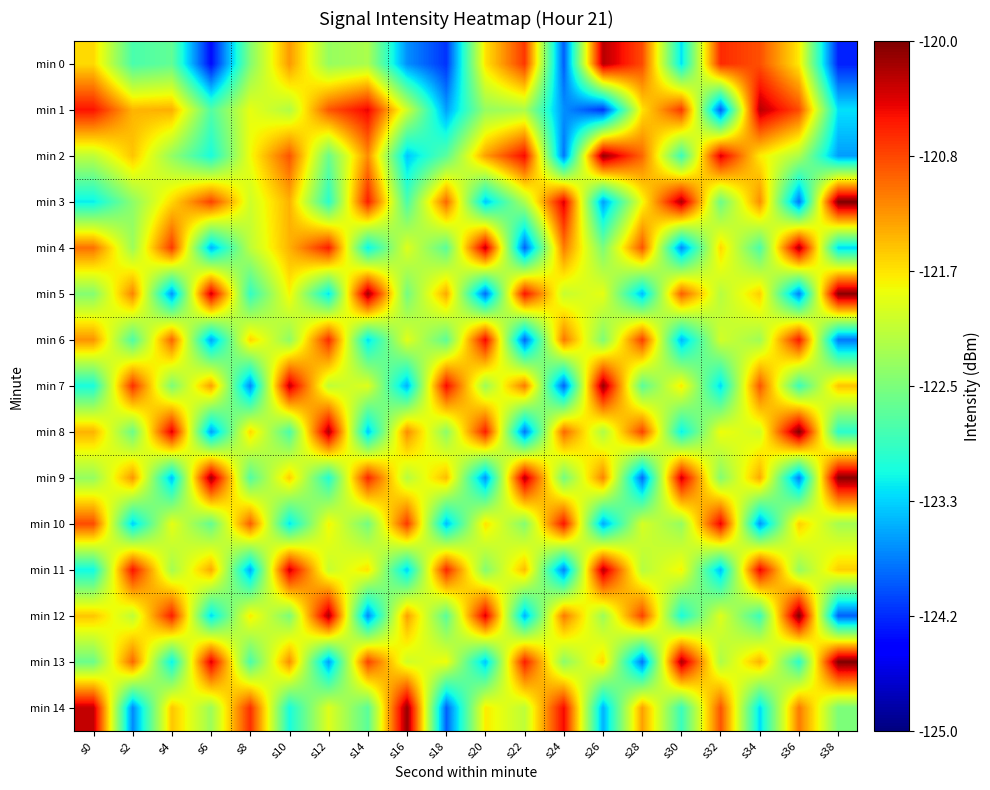

Reading right to left, what are all the values shown in this chart?

min 0: s38=-124.2	s36=-121.7	s34=-120.9	s32=-120.7	s30=-123.3	s28=-120.9	s26=-120.2	s24=-123.9	s22=-120.7	s20=-121.7	s18=-124.1	s16=-123.7	s14=-122.2	s12=-122.3	s10=-121.3	s8=-122.5	s6=-124.3	s4=-122.7	s2=-122.8	s0=-121.6
min 1: s38=-123.3	s36=-120.9	s34=-120.2	s32=-123.9	s30=-120.7	s28=-121.7	s26=-124.1	s24=-123.7	s22=-122.2	s20=-122.3	s18=-123.6	s16=-122.0	s14=-120.5	s12=-120.9	s10=-122.2	s8=-121.9	s6=-122.7	s4=-121.4	s2=-121.4	s0=-120.6
min 2: s38=-123.6	s36=-122.2	s34=-121.7	s32=-120.4	s30=-122.9	s28=-121.0	s26=-120.1	s24=-123.8	s22=-120.5	s20=-121.3	s18=-122.7	s16=-123.4	s14=-121.2	s12=-122.6	s10=-120.9	s8=-121.8	s6=-123.1	s4=-122.3	s2=-121.5	s0=-122.1
min 3: s38=-120.0	s36=-123.8	s34=-121.2	s32=-122.6	s30=-120.2	s28=-121.8	s26=-123.6	s24=-120.4	s22=-122.2	s20=-123.4	s18=-121.0	s16=-122.8	s14=-120.6	s12=-123.0	s10=-121.4	s8=-122.0	s6=-120.8	s4=-121.6	s2=-122.4	s0=-123.2
min 4: s38=-123.3	s36=-120.2	s34=-122.8	s32=-121.6	s30=-123.7	s28=-120.9	s26=-122.5	s24=-121.1	s22=-123.9	s20=-120.3	s18=-122.7	s16=-121.9	s14=-123.2	s12=-120.6	s10=-121.4	s8=-122.1	s6=-123.5	s4=-120.8	s2=-122.3	s0=-121.0
min 5: s38=-120.0	s36=-123.8	s34=-121.5	s32=-122.2	s30=-121.0	s28=-123.5	s26=-121.8	s24=-122.0	s22=-120.5	s20=-123.8	s18=-121.3	s16=-122.5	s14=-120.2	s12=-123.2	s10=-121.8	s8=-123.0	s6=-120.3	s4=-123.7	s2=-121.2	s0=-122.5
min 6: s38=-123.8	s36=-120.6	s34=-122.3	s32=-122.0	s30=-123.5	s28=-120.8	s26=-122.5	s24=-121.1	s22=-123.9	s20=-120.5	s18=-122.7	s16=-121.9	s14=-123.3	s12=-120.7	s10=-122.4	s8=-121.6	s6=-123.6	s4=-121.0	s2=-122.8	s0=-121.2
min 7: s38=-121.5	s36=-122.9	s34=-120.9	s32=-123.3	s30=-121.7	s28=-122.7	s26=-120.1	s24=-123.9	s22=-121.1	s20=-122.3	s18=-120.5	s16=-123.5	s14=-121.9	s12=-122.1	s10=-120.3	s8=-123.7	s6=-121.3	s4=-122.5	s2=-120.7	s0=-123.1
min 8: s38=-123.0	s36=-120.0	s34=-122.0	s32=-121.8	s30=-123.2	s28=-120.8	s26=-122.2	s24=-121.0	s22=-123.8	s20=-120.6	s18=-122.4	s16=-121.2	s14=-123.4	s12=-120.2	s10=-122.8	s8=-121.6	s6=-123.6	s4=-120.4	s2=-122.6	s0=-121.4
min 9: s38=-120.0	s36=-123.8	s34=-121.3	s32=-122.5	s30=-120.3	s28=-123.8	s26=-121.2	s24=-122.5	s22=-120.2	s20=-123.7	s18=-121.5	s16=-122.2	s14=-120.7	s12=-123.0	s10=-121.5	s8=-122.8	s6=-120.2	s4=-123.5	s2=-121.2	s0=-122.3
min 10: s38=-122.2	s36=-121.5	s34=-123.7	s32=-120.5	s30=-122.3	s28=-122.0	s26=-123.5	s24=-120.5	s22=-122.5	s20=-121.7	s18=-123.5	s16=-120.8	s14=-122.5	s12=-121.8	s10=-123.2	s8=-121.0	s6=-122.7	s4=-121.8	s2=-123.3	s0=-120.8
min 11: s38=-121.5	s36=-122.3	s34=-120.5	s32=-123.5	s30=-121.8	s28=-122.2	s26=-120.2	s24=-123.8	s22=-121.5	s20=-122.5	s18=-120.7	s16=-123.3	s14=-121.7	s12=-122.0	s10=-120.3	s8=-123.5	s6=-121.3	s4=-122.2	s2=-120.5	s0=-123.2
min 12: s38=-123.9	s36=-120.0	s34=-122.9	s32=-121.9	s30=-123.1	s28=-120.8	s26=-122.3	s24=-121.1	s22=-123.5	s20=-120.4	s18=-122.7	s16=-121.3	s14=-123.7	s12=-120.2	s10=-122.5	s8=-121.7	s6=-123.3	s4=-120.6	s2=-122.1	s0=-121.5
min 13: s38=-120.0	s36=-123.0	s34=-121.4	s32=-122.2	s30=-120.2	s28=-123.8	s26=-121.6	s24=-122.4	s22=-120.6	s20=-123.4	s18=-121.8	s16=-122.0	s14=-120.8	s12=-123.6	s10=-121.2	s8=-122.8	s6=-120.4	s4=-123.2	s2=-121.0	s0=-122.6
min 14: s38=-122.5	s36=-121.1	s34=-123.3	s32=-120.9	s30=-122.9	s28=-121.3	s26=-123.5	s24=-120.5	s22=-122.1	s20=-121.7	s18=-123.9	s16=-120.1	s14=-122.7	s12=-121.9	s10=-123.1	s8=-120.7	s6=-122.3	s4=-121.5	s2=-123.7	s0=-120.3